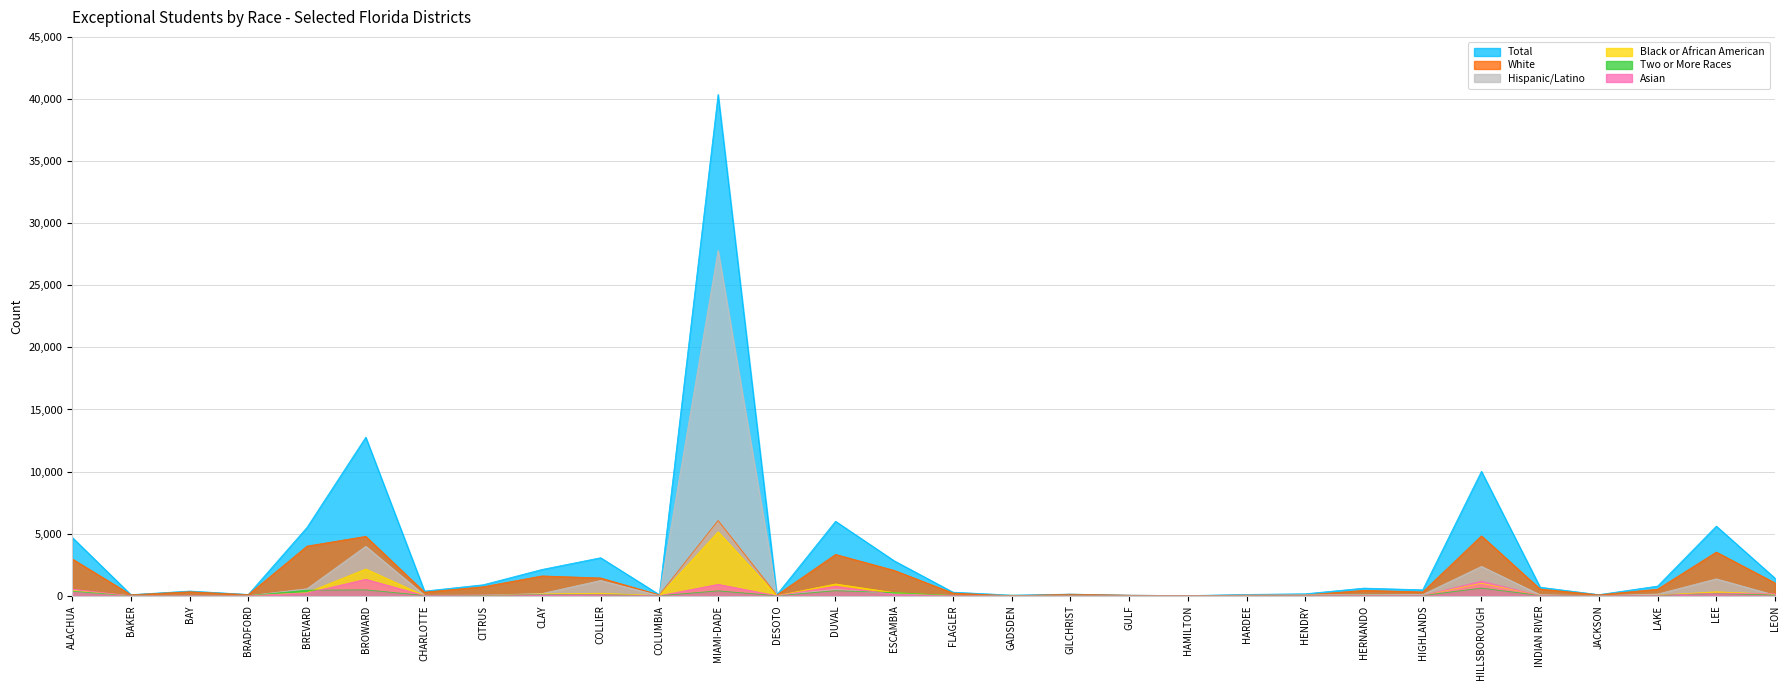

What is the total value across all series at GULF?

94